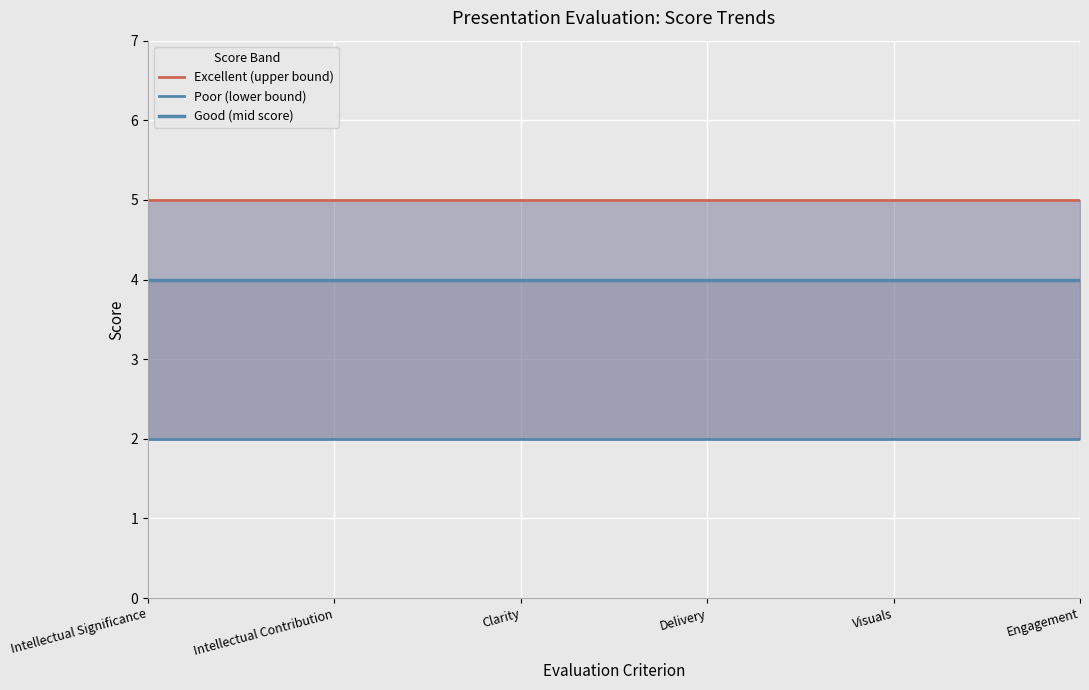

True or false: Poor (lower bound) has a value of 0 at Delivery.

False